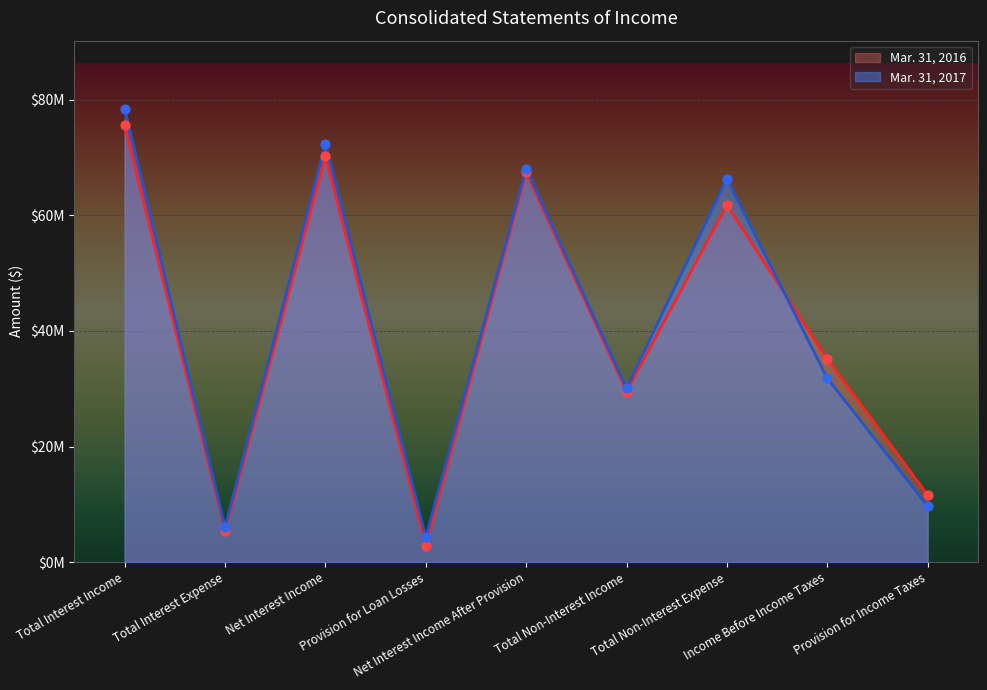

Which series has the largest total across all categories?

Mar. 31, 2017